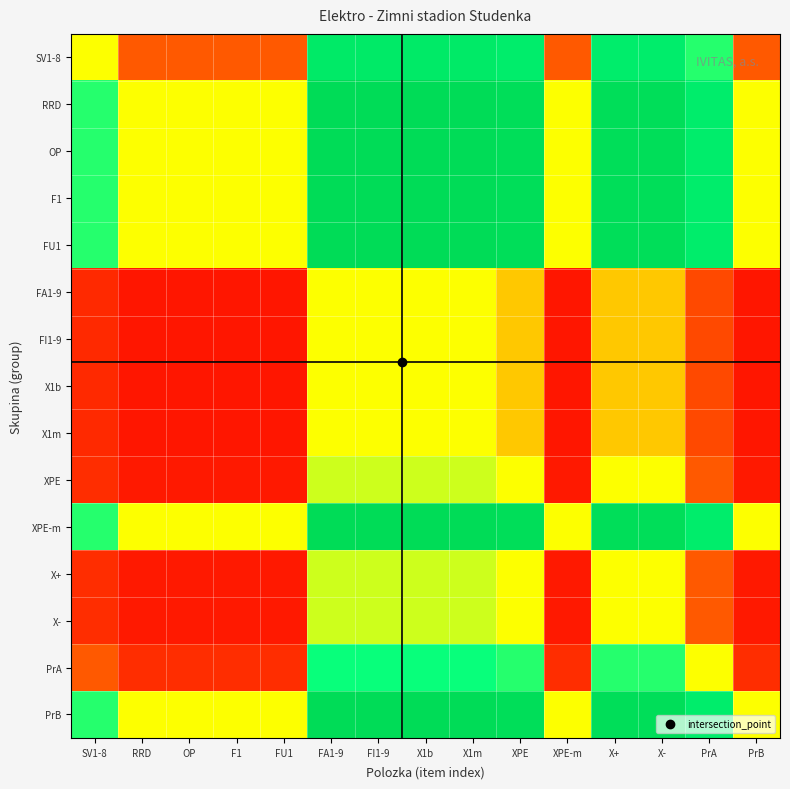

Reading left to right, what are all the values shown in this chart?

SV1-8: SV1-8=0.5	RRD=0.3	OP=0.3	F1=0.3	FU1=0.3	FA1-9=0.8	FI1-9=0.8	X1b=0.8	X1m=0.8	XPE=0.8	XPE-m=0.3	X+=0.8	X-=0.8	PrA=0.7	PrB=0.3
RRD: SV1-8=0.7	RRD=0.5	OP=0.5	F1=0.5	FU1=0.5	FA1-9=0.9	FI1-9=0.9	X1b=0.9	X1m=0.9	XPE=0.9	XPE-m=0.5	X+=0.9	X-=0.9	PrA=0.8	PrB=0.5
OP: SV1-8=0.7	RRD=0.5	OP=0.5	F1=0.5	FU1=0.5	FA1-9=0.9	FI1-9=0.9	X1b=0.9	X1m=0.9	XPE=0.9	XPE-m=0.5	X+=0.9	X-=0.9	PrA=0.8	PrB=0.5
F1: SV1-8=0.7	RRD=0.5	OP=0.5	F1=0.5	FU1=0.5	FA1-9=0.9	FI1-9=0.9	X1b=0.9	X1m=0.9	XPE=0.9	XPE-m=0.5	X+=0.9	X-=0.9	PrA=0.8	PrB=0.5
FU1: SV1-8=0.7	RRD=0.5	OP=0.5	F1=0.5	FU1=0.5	FA1-9=0.9	FI1-9=0.9	X1b=0.9	X1m=0.9	XPE=0.9	XPE-m=0.5	X+=0.9	X-=0.9	PrA=0.8	PrB=0.5
FA1-9: SV1-8=0.2	RRD=0.1	OP=0.1	F1=0.1	FU1=0.1	FA1-9=0.5	FI1-9=0.5	X1b=0.5	X1m=0.5	XPE=0.5	XPE-m=0.1	X+=0.5	X-=0.5	PrA=0.3	PrB=0.1
FI1-9: SV1-8=0.2	RRD=0.1	OP=0.1	F1=0.1	FU1=0.1	FA1-9=0.5	FI1-9=0.5	X1b=0.5	X1m=0.5	XPE=0.5	XPE-m=0.1	X+=0.5	X-=0.5	PrA=0.3	PrB=0.1
X1b: SV1-8=0.2	RRD=0.1	OP=0.1	F1=0.1	FU1=0.1	FA1-9=0.5	FI1-9=0.5	X1b=0.5	X1m=0.5	XPE=0.5	XPE-m=0.1	X+=0.5	X-=0.5	PrA=0.3	PrB=0.1
X1m: SV1-8=0.2	RRD=0.1	OP=0.1	F1=0.1	FU1=0.1	FA1-9=0.5	FI1-9=0.5	X1b=0.5	X1m=0.5	XPE=0.5	XPE-m=0.1	X+=0.5	X-=0.5	PrA=0.3	PrB=0.1
XPE: SV1-8=0.2	RRD=0.1	OP=0.1	F1=0.1	FU1=0.1	FA1-9=0.5	FI1-9=0.5	X1b=0.5	X1m=0.5	XPE=0.5	XPE-m=0.1	X+=0.5	X-=0.5	PrA=0.3	PrB=0.1
XPE-m: SV1-8=0.7	RRD=0.5	OP=0.5	F1=0.5	FU1=0.5	FA1-9=0.9	FI1-9=0.9	X1b=0.9	X1m=0.9	XPE=0.9	XPE-m=0.5	X+=0.9	X-=0.9	PrA=0.8	PrB=0.5
X+: SV1-8=0.2	RRD=0.1	OP=0.1	F1=0.1	FU1=0.1	FA1-9=0.5	FI1-9=0.5	X1b=0.5	X1m=0.5	XPE=0.5	XPE-m=0.1	X+=0.5	X-=0.5	PrA=0.3	PrB=0.1
X-: SV1-8=0.2	RRD=0.1	OP=0.1	F1=0.1	FU1=0.1	FA1-9=0.5	FI1-9=0.5	X1b=0.5	X1m=0.5	XPE=0.5	XPE-m=0.1	X+=0.5	X-=0.5	PrA=0.3	PrB=0.1
PrA: SV1-8=0.3	RRD=0.2	OP=0.2	F1=0.2	FU1=0.2	FA1-9=0.7	FI1-9=0.7	X1b=0.7	X1m=0.7	XPE=0.7	XPE-m=0.2	X+=0.7	X-=0.7	PrA=0.5	PrB=0.2
PrB: SV1-8=0.7	RRD=0.5	OP=0.5	F1=0.5	FU1=0.5	FA1-9=0.9	FI1-9=0.9	X1b=0.9	X1m=0.9	XPE=0.9	XPE-m=0.5	X+=0.9	X-=0.9	PrA=0.8	PrB=0.5